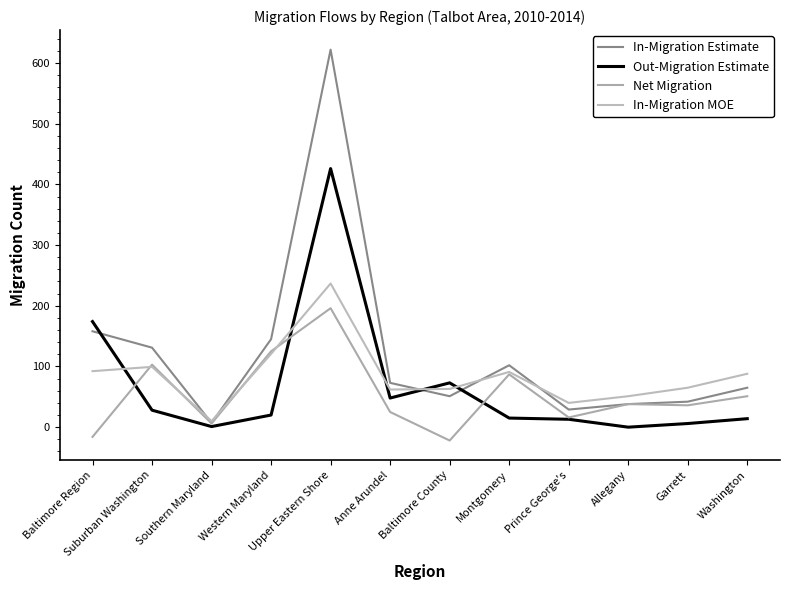

How many data points in In-Migration Estimate are above 73?

5